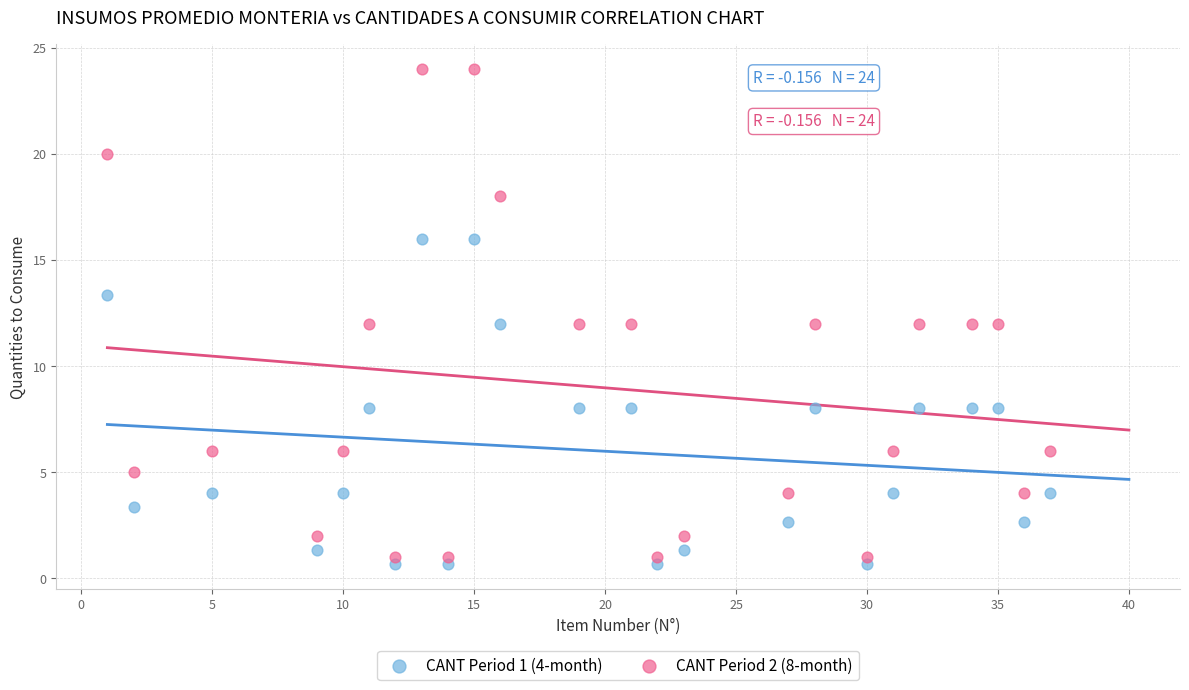

Across all data points, what is the range of X values (max minus min)?

36.0